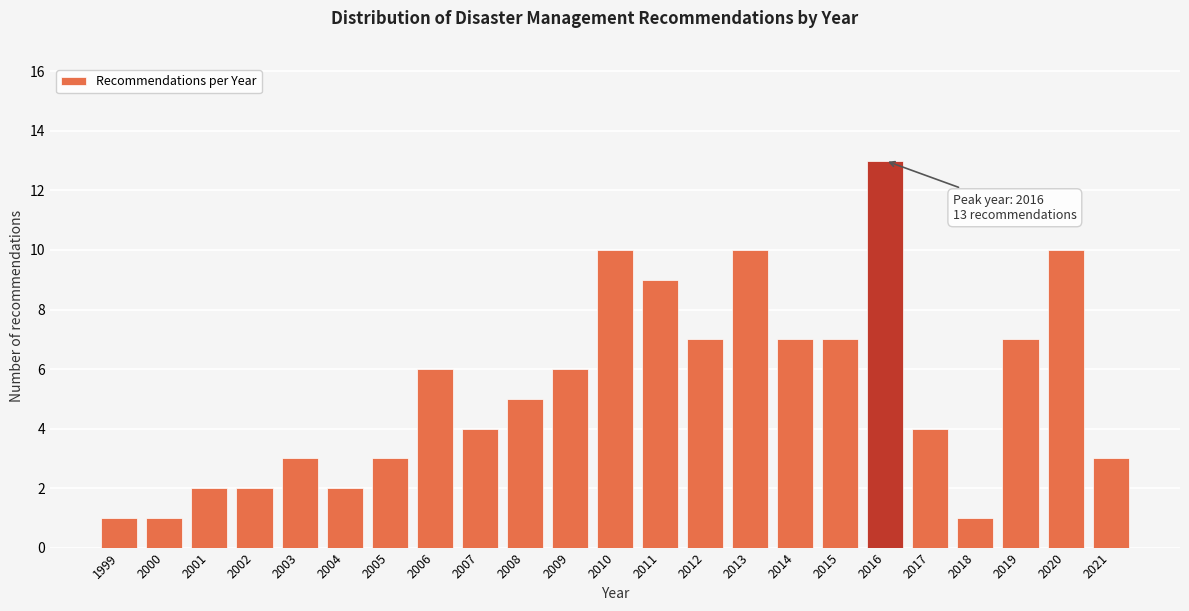

Reading right to left, transcribe all the data shown in this chart.

2021=3	2020=10	2019=7	2018=1	2017=4	2016=13	2015=7	2014=7	2013=10	2012=7	2011=9	2010=10	2009=6	2008=5	2007=4	2006=6	2005=3	2004=2	2003=3	2002=2	2001=2	2000=1	1999=1